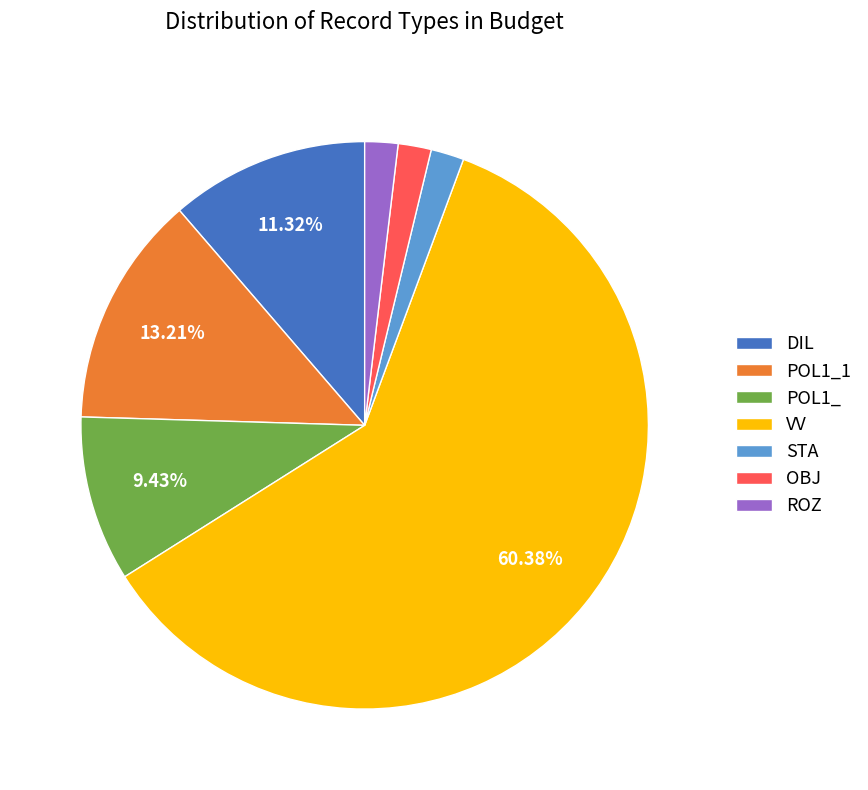

How many segments does this pie chart have?

7